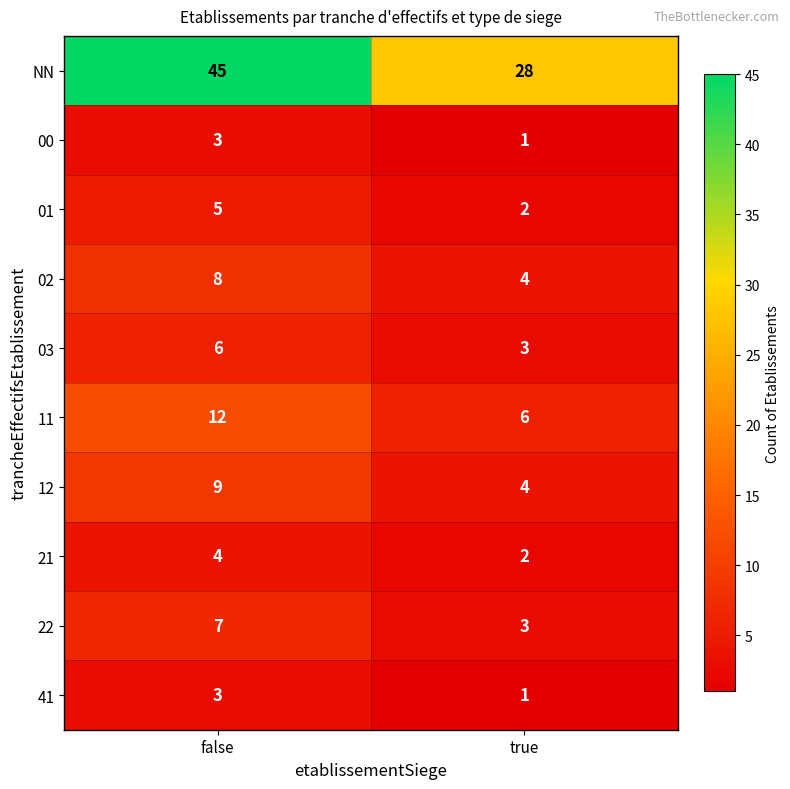

What is the maximum value shown in the chart?

45